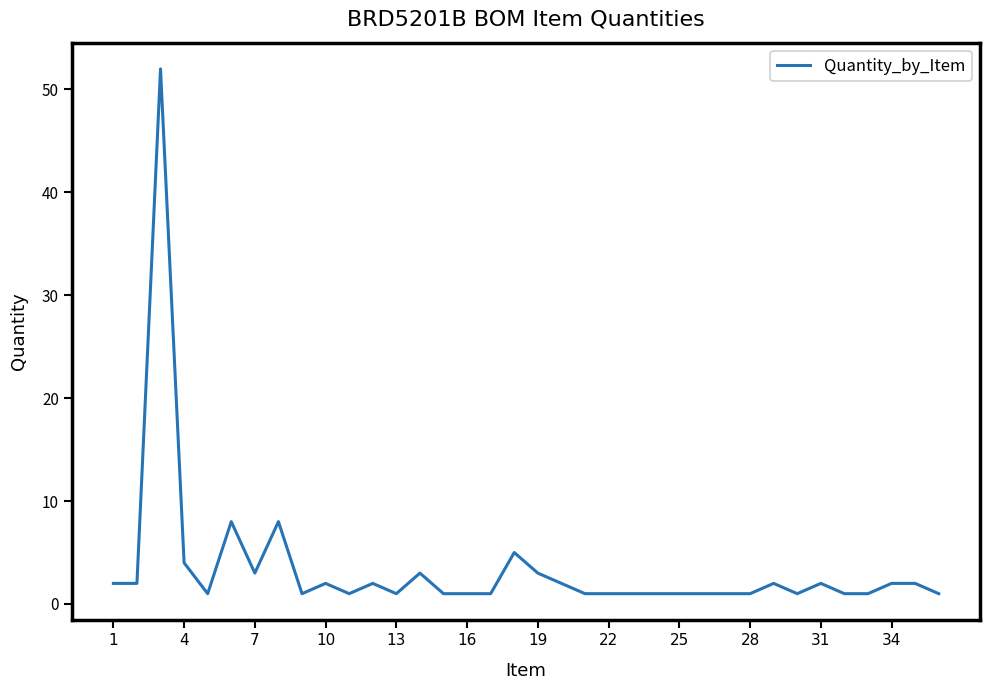

What is the maximum value shown in the chart?

52